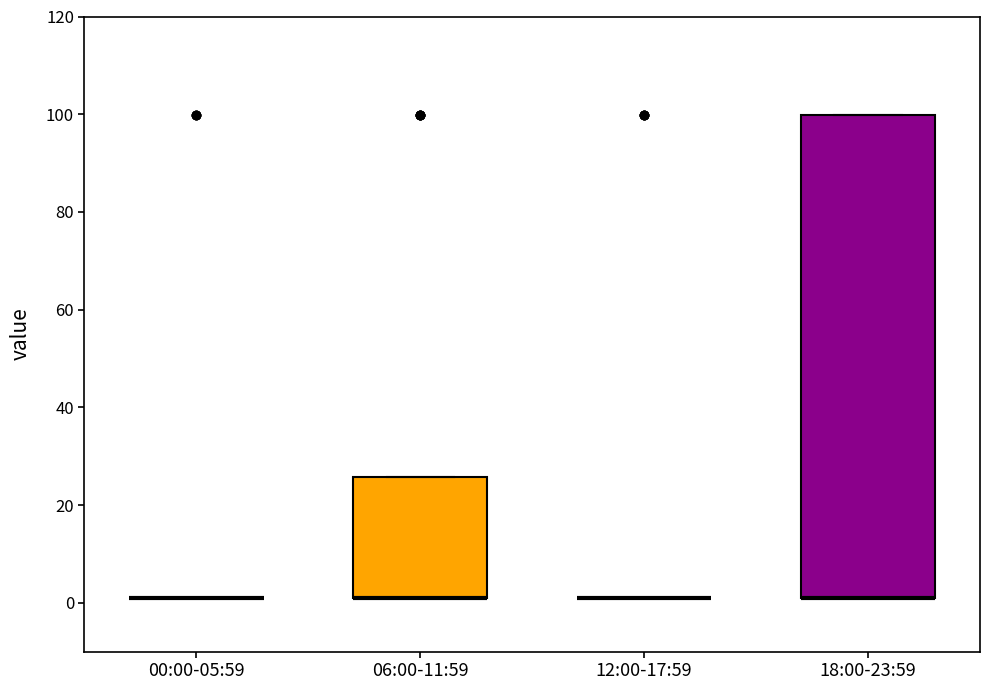

Reading left to right, transcribe this box plot: for each box, give where its median line is, the range the box spans, and where its two whiskers end, as read against the y-axis. The values are not printed on the chart, so give them approximately, as read against the axis.

00:00-05:59: box collapsed to a line at 2, whiskers 2 to 2
06:00-11:59: median 2 (drawn on the box's lower edge), box 2 to 26, whiskers 2 to 26
12:00-17:59: box collapsed to a line at 2, whiskers 2 to 2
18:00-23:59: median 2 (drawn on the box's lower edge), box 2 to 100, whiskers 2 to 100